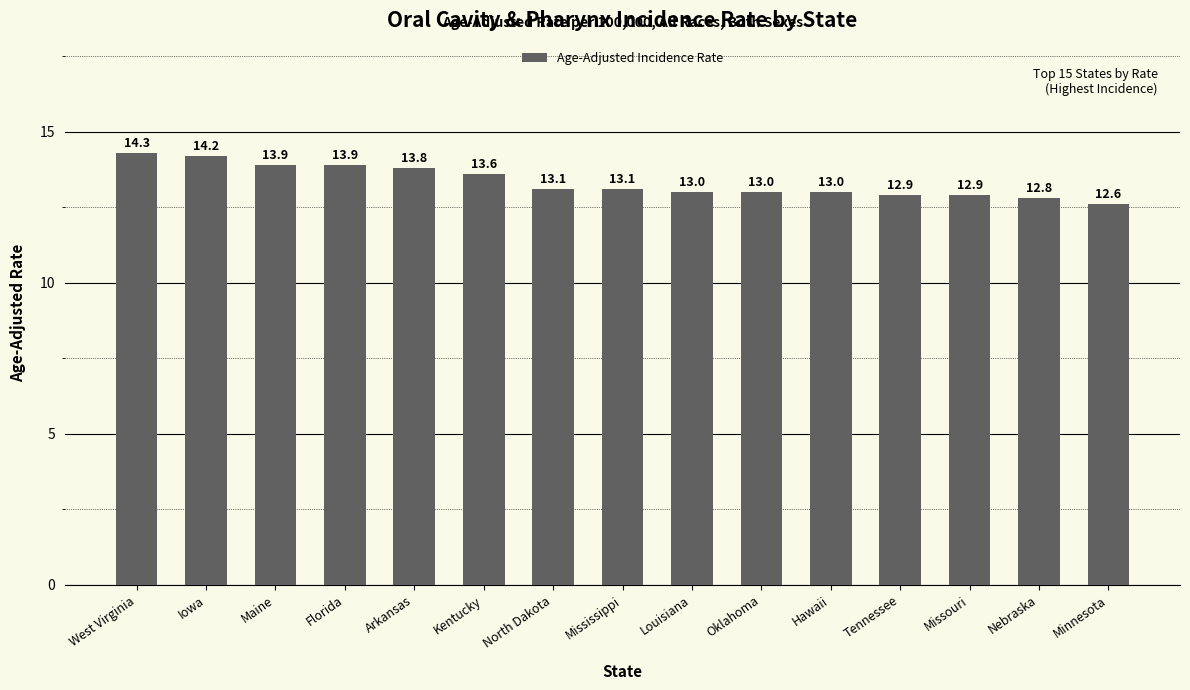

What is the difference between the values at Kentucky and Tennessee?

0.7